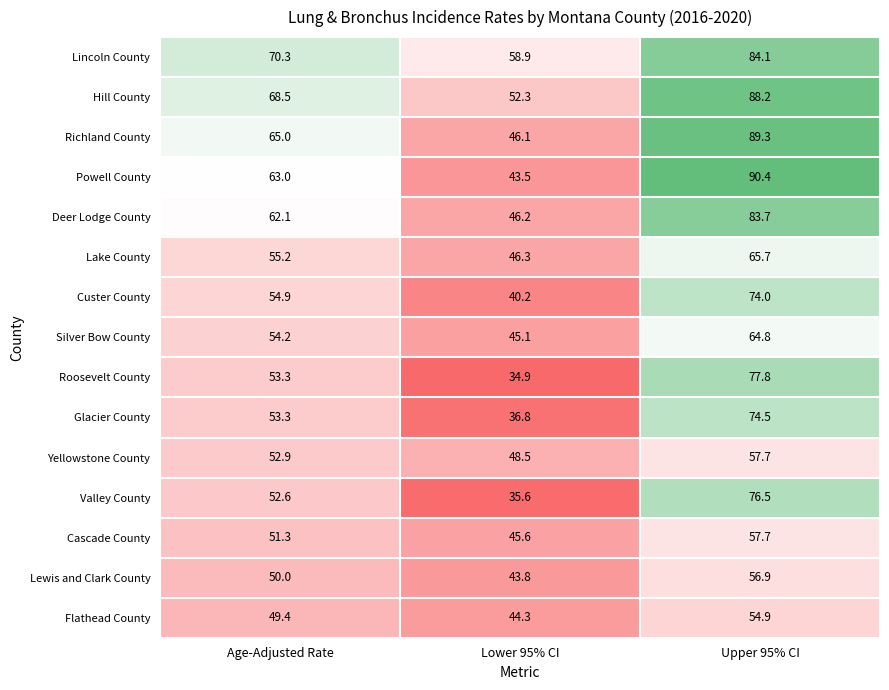

What is the difference between the Lincoln County values at Upper 95% CI and Age-Adjusted Rate?

13.8